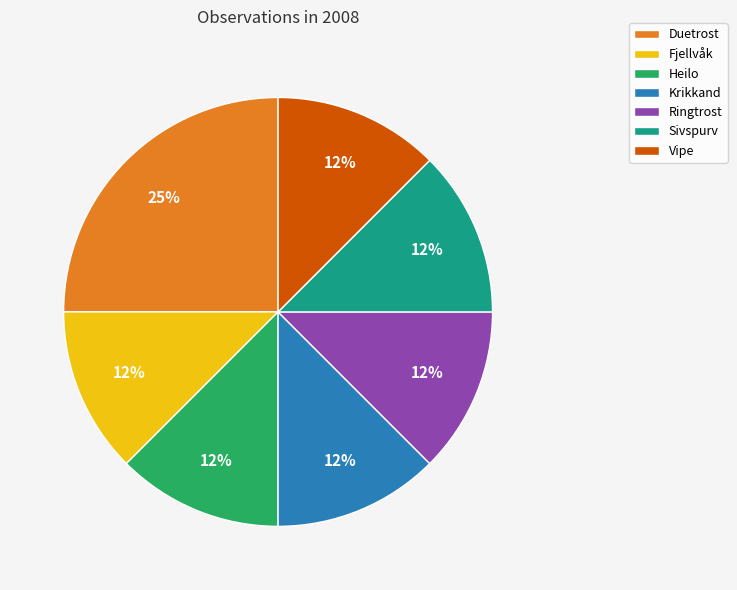

Combined, do Heilo and Krikkand account for over 50%?

No